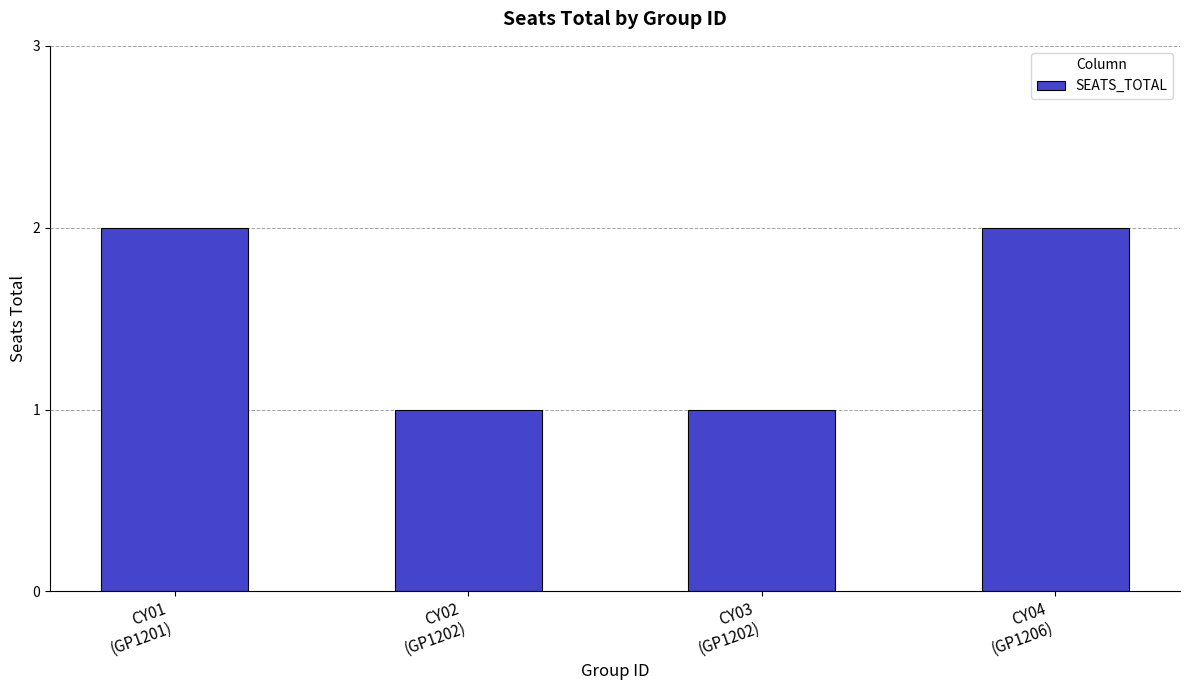

Does the chart contain any negative values?

No